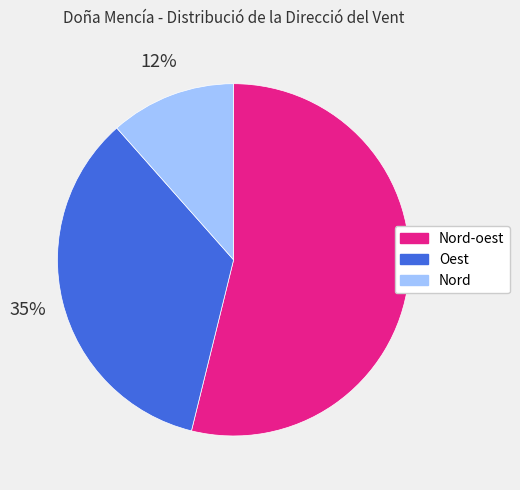

To the nearest percent, what is the combined percentage of Nord and Nord-oest?

65%